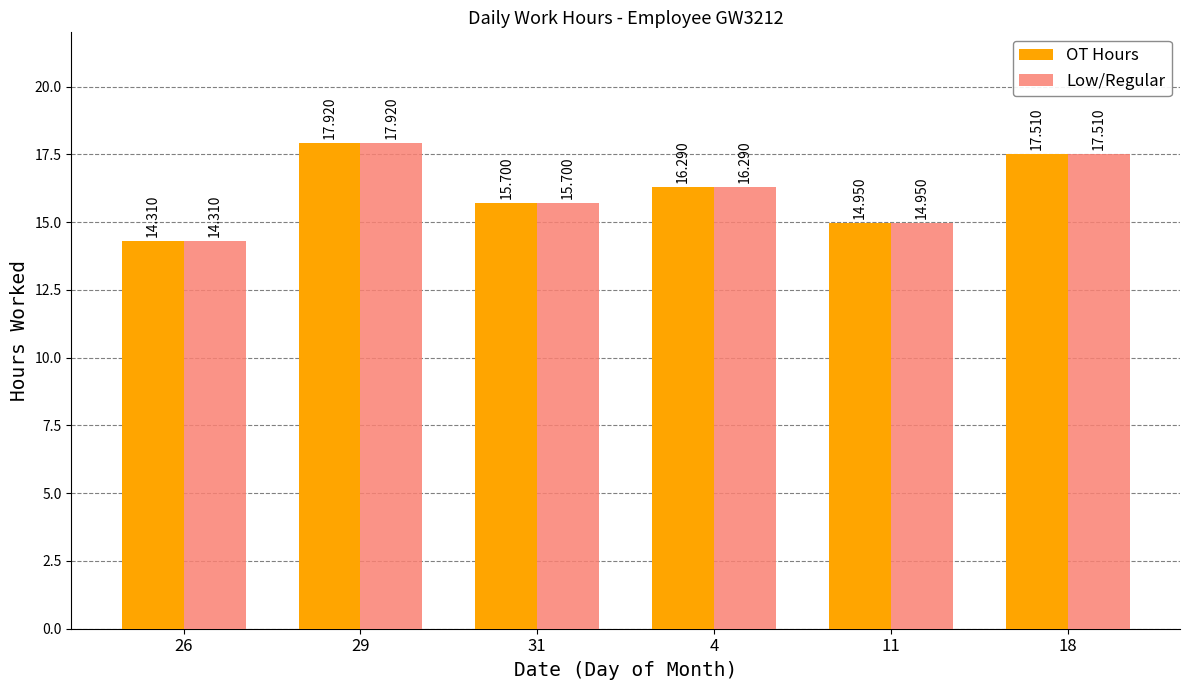

What is the label of the 5th bar from the right?

29